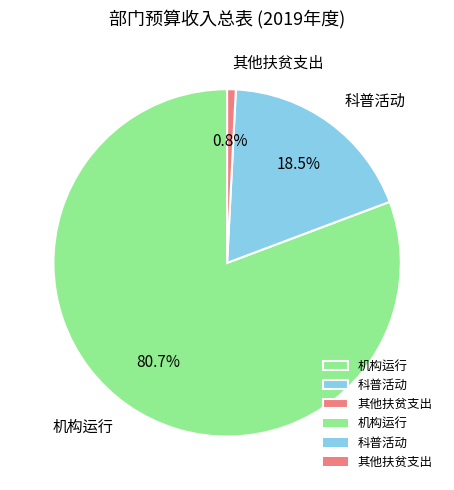

How much of the chart is everything except 机构运行?

19.3%